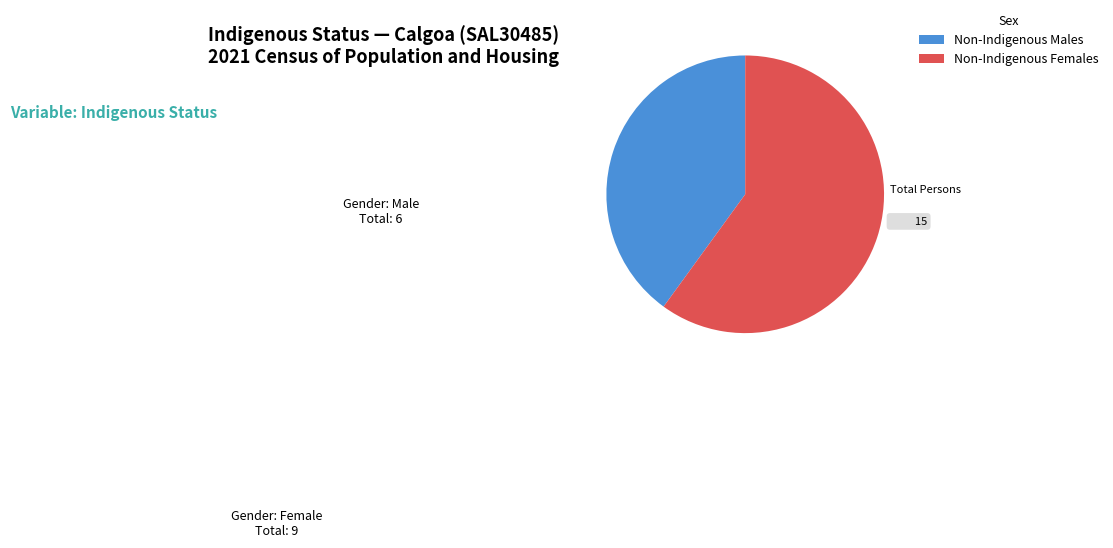

Is the sum of Non-Indigenous Females and Non-Indigenous Males greater than half?

Yes